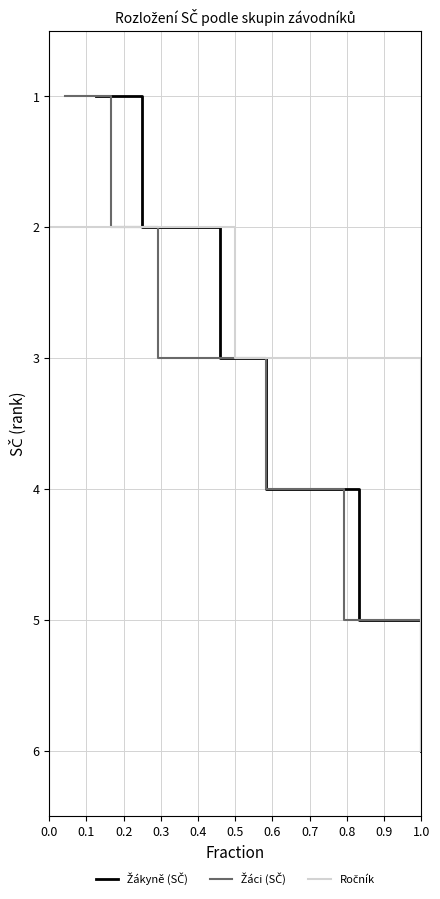

Which series has the largest total across all categories?

Žákyně (SČ)